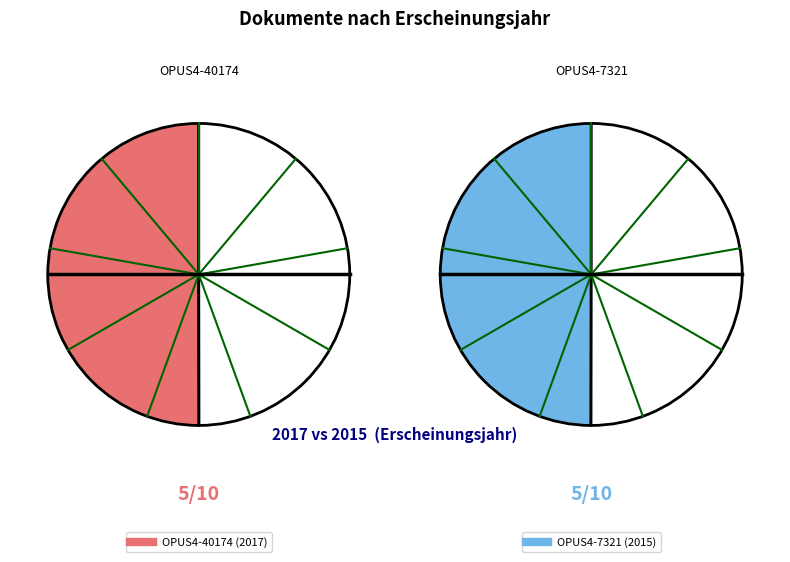

Is it true that OPUS4-40174 is 38% of the pie?

False